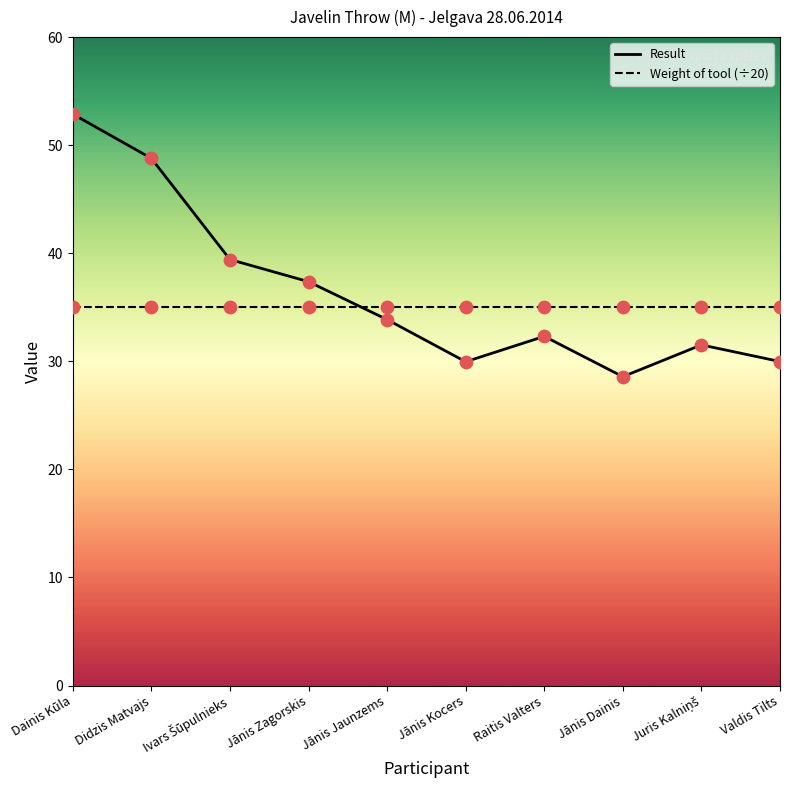

Which series has the widest spread of values?

Result